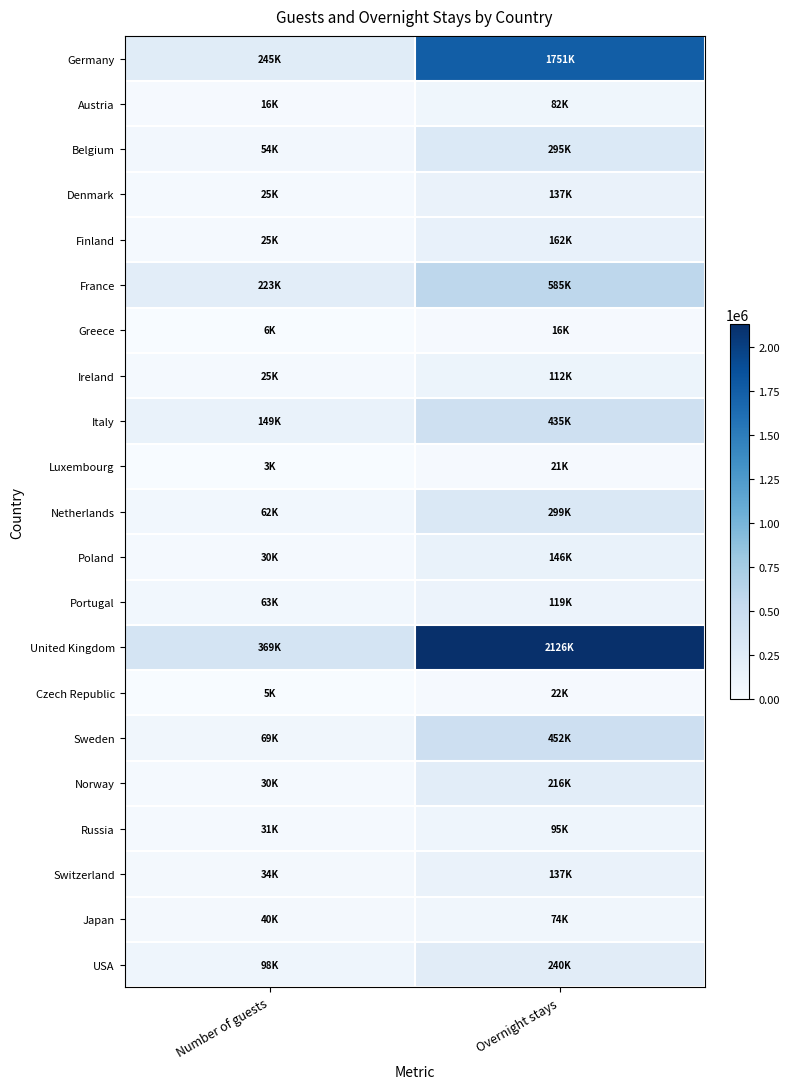

At Overnight stays, list the series in order from smallest to largest.

Greece, Luxembourg, Czech Republic, Japan, Austria, Russia, Ireland, Portugal, Denmark, Switzerland, Poland, Finland, Norway, USA, Belgium, Netherlands, Italy, Sweden, France, Germany, United Kingdom